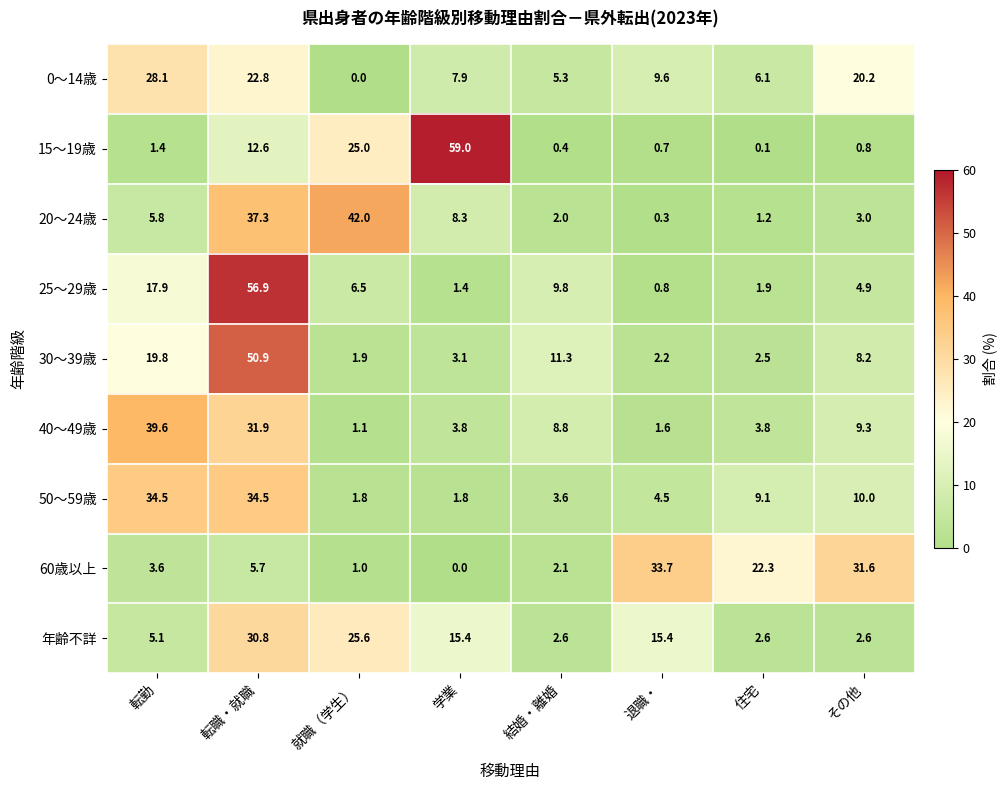

At how many categories does at least one series exceed 3?

8